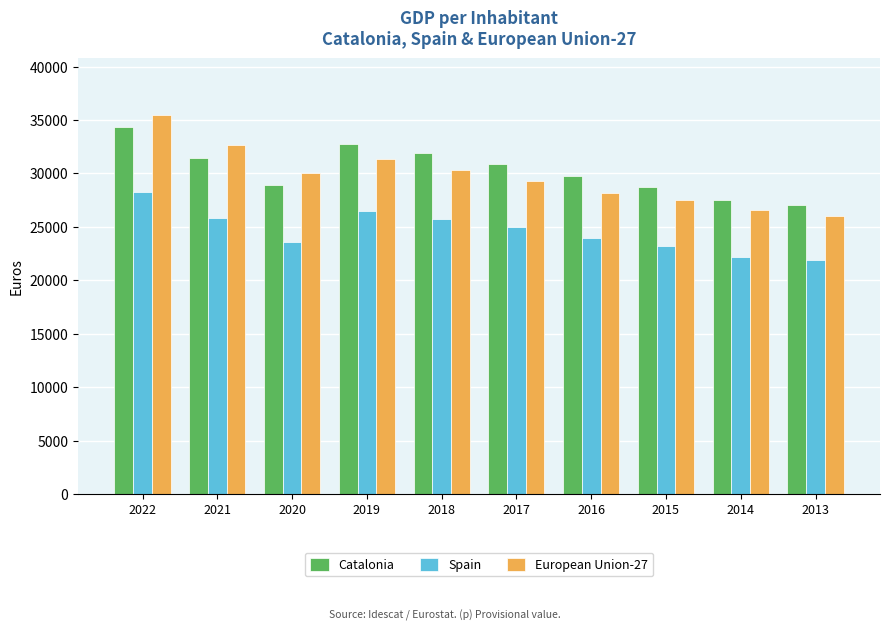

What is the maximum value shown in the chart?

35460